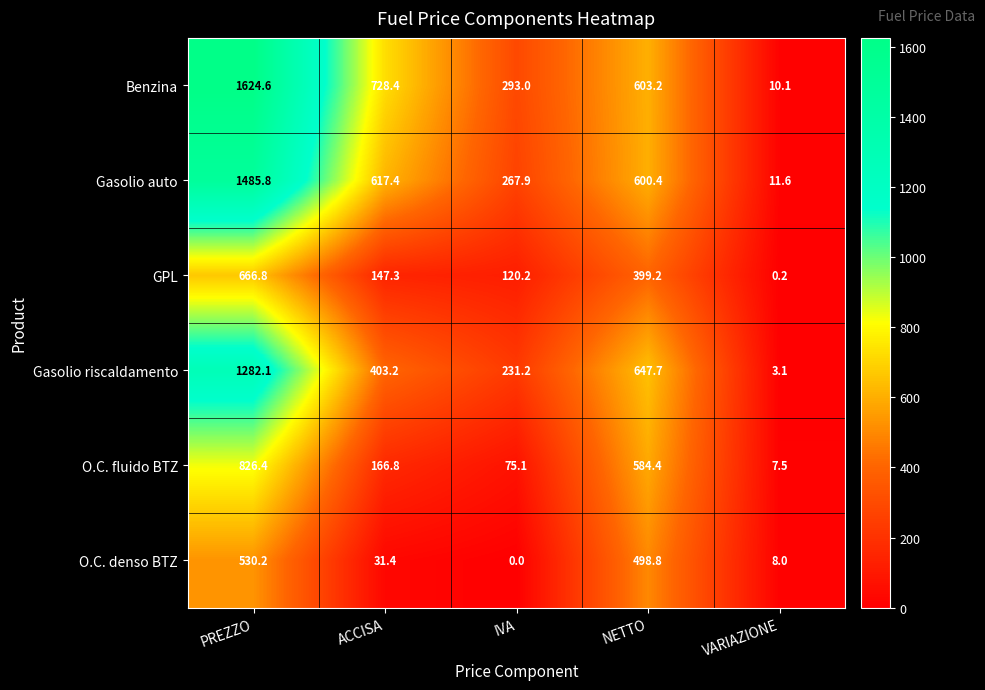

What is the sum of the O.C. fluido BTZ values at ACCISA and IVA?

241.9